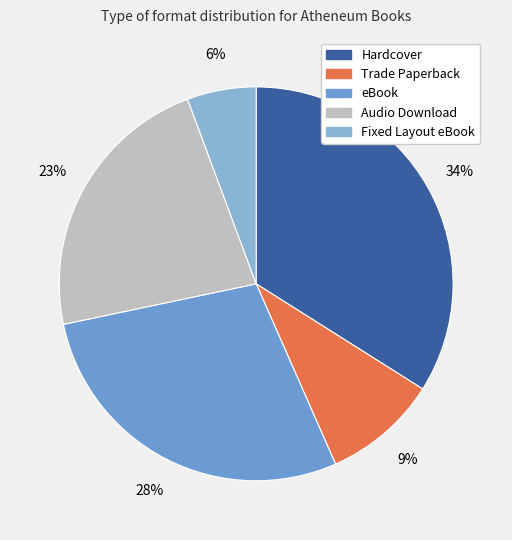

Does Hardcover represent more than half of the total?

No